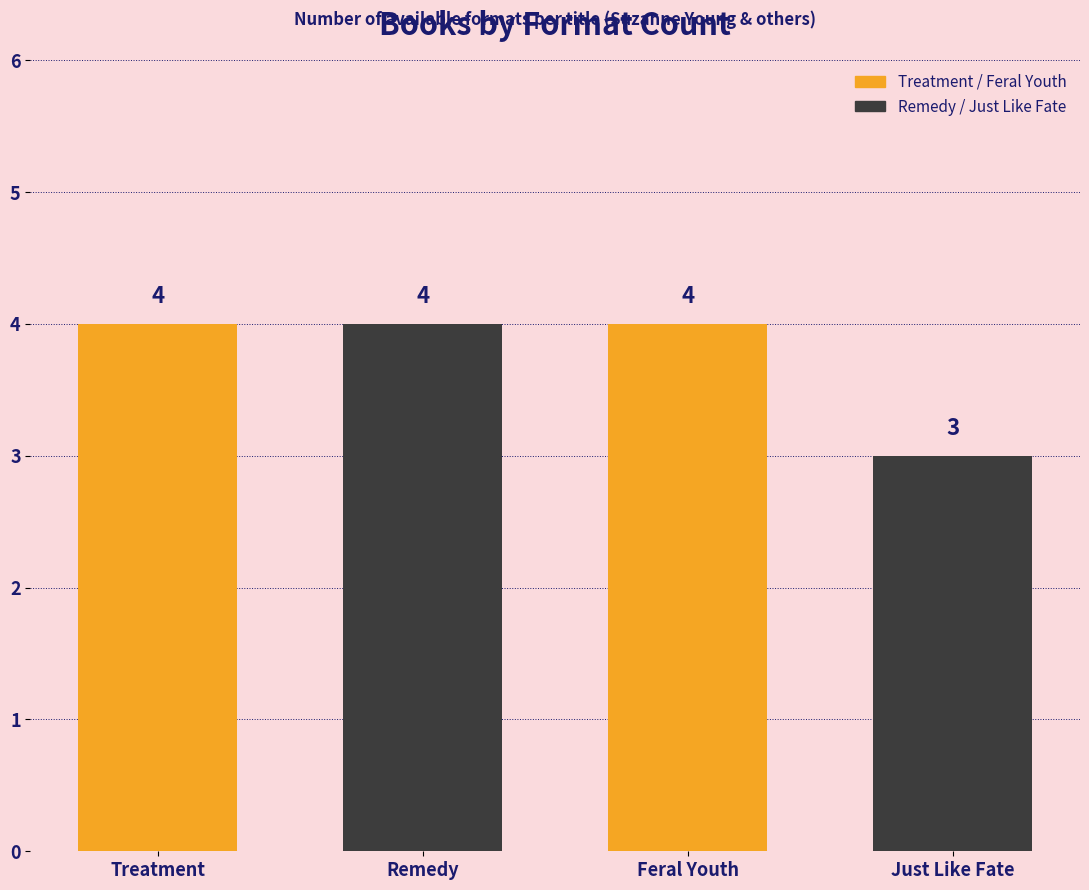

Are the bars grouped side by side (vs. stacked)?

No